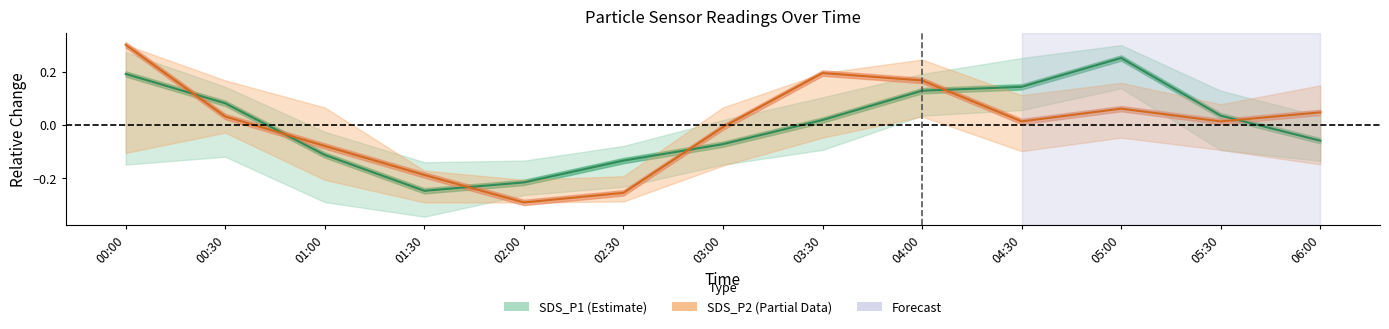

At which category does SDS_P1 center reach its first local valley?

01:30